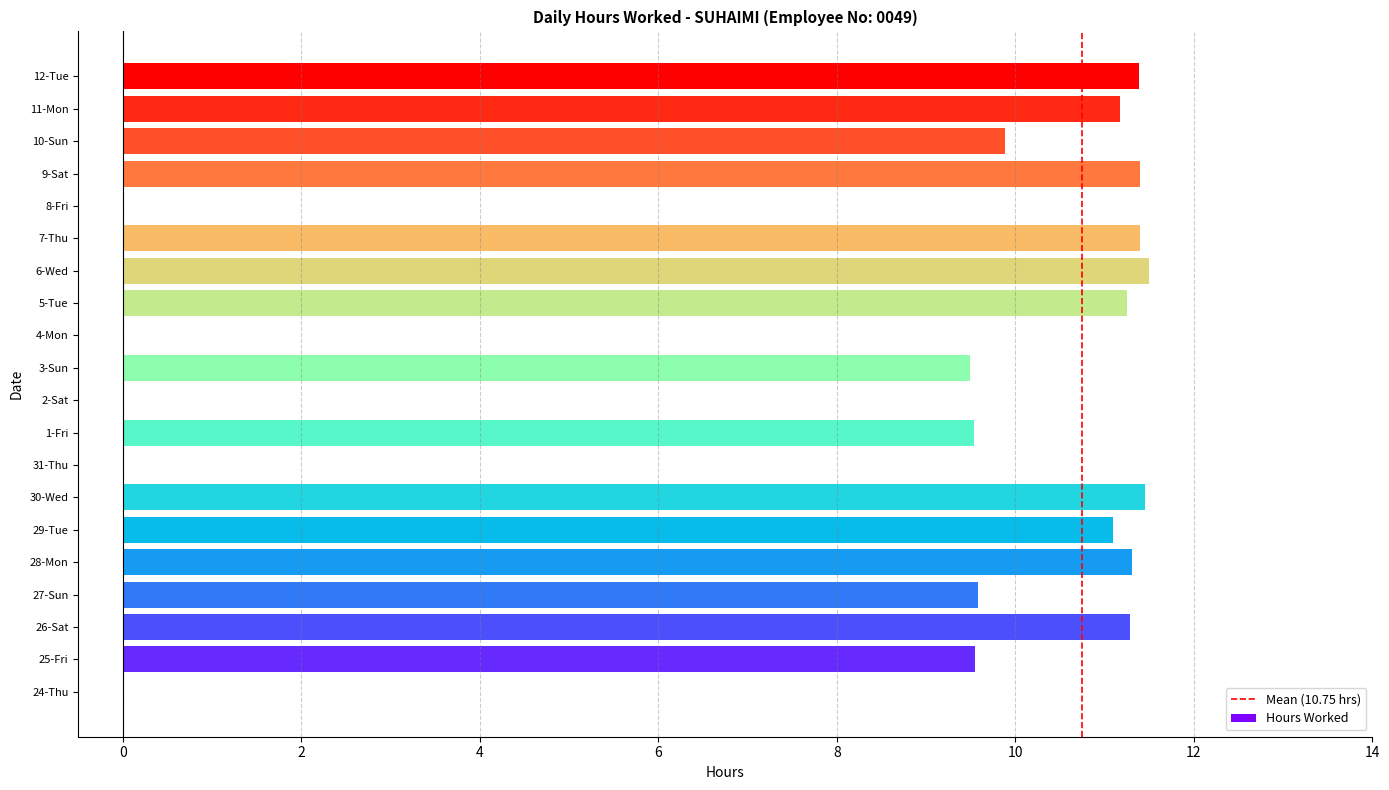

How many data points does each series have?

20